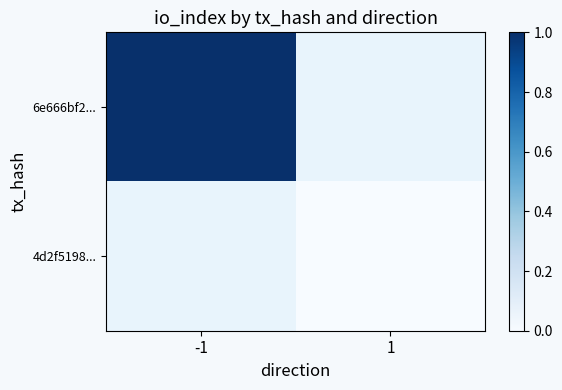

Which series has the largest range (max minus min)?

6e666bf2...